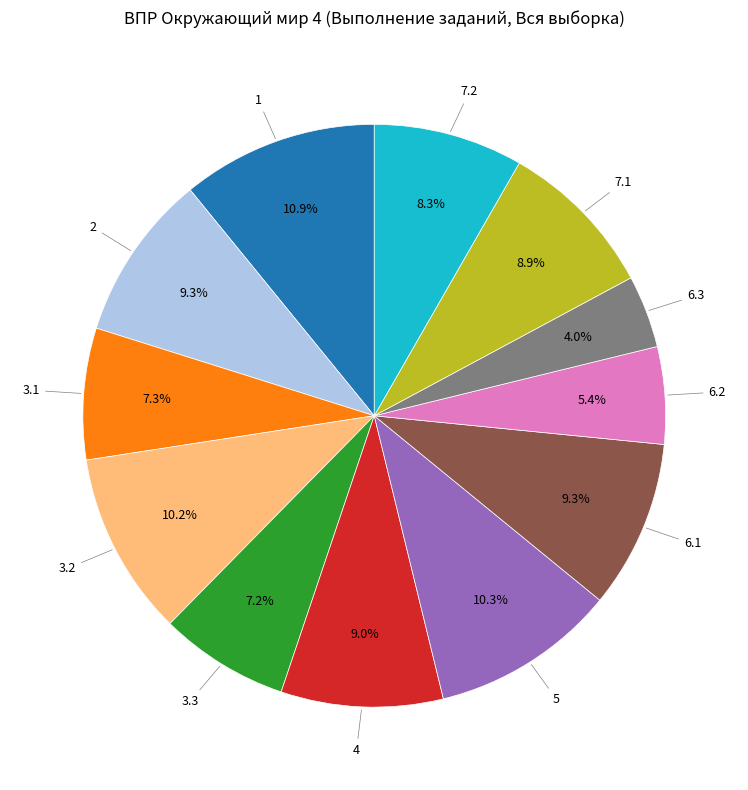

Count the number of slices in the pie.

12